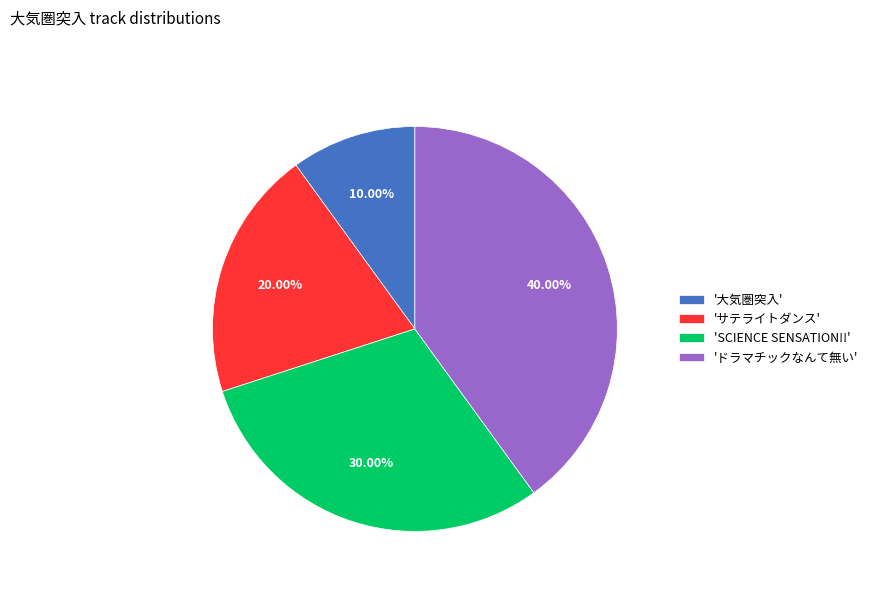

What is the largest slice in the pie chart?

'ドラマチックなんて無い'